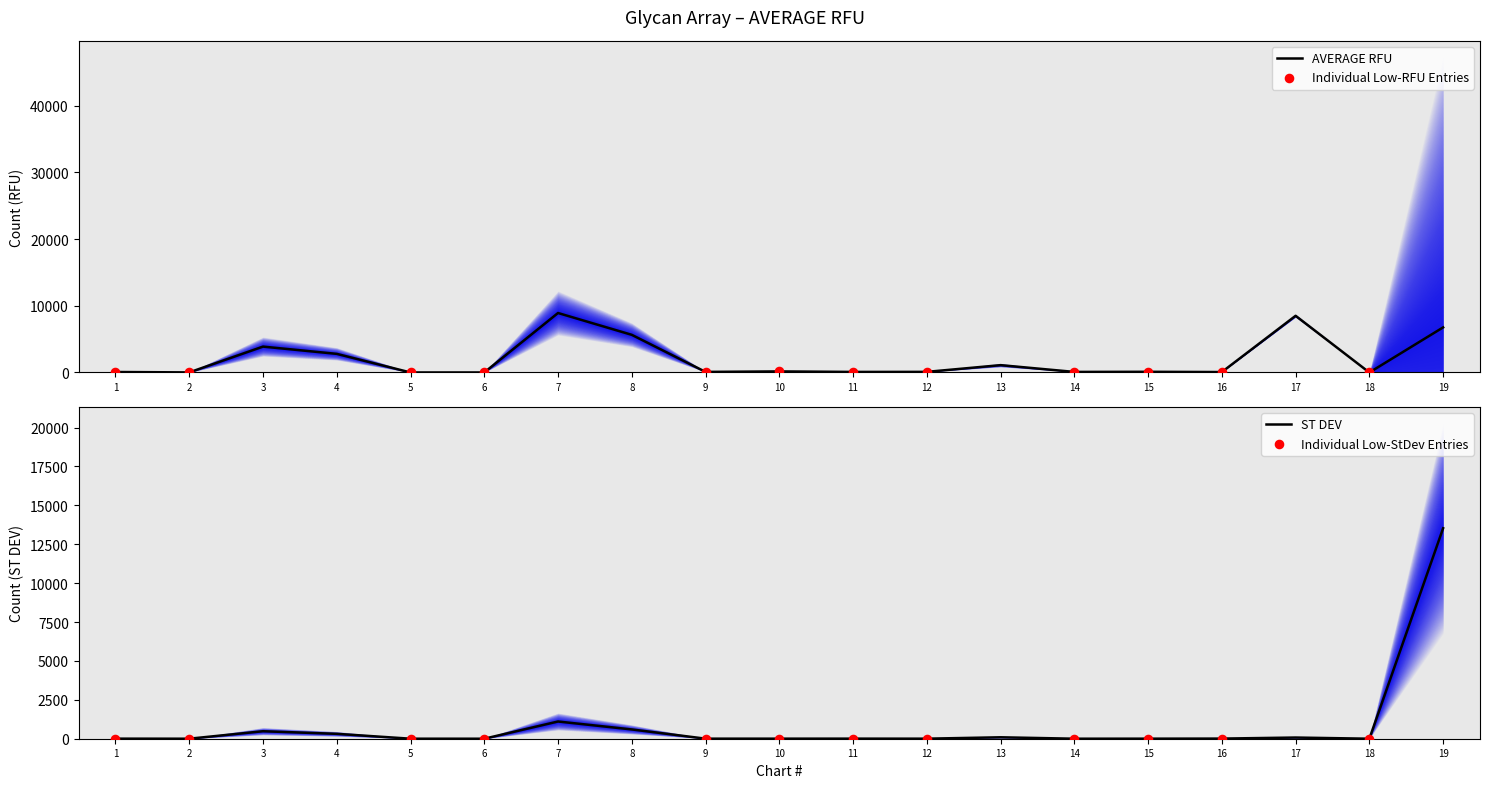

What is the total value across all series at 6?

6.8